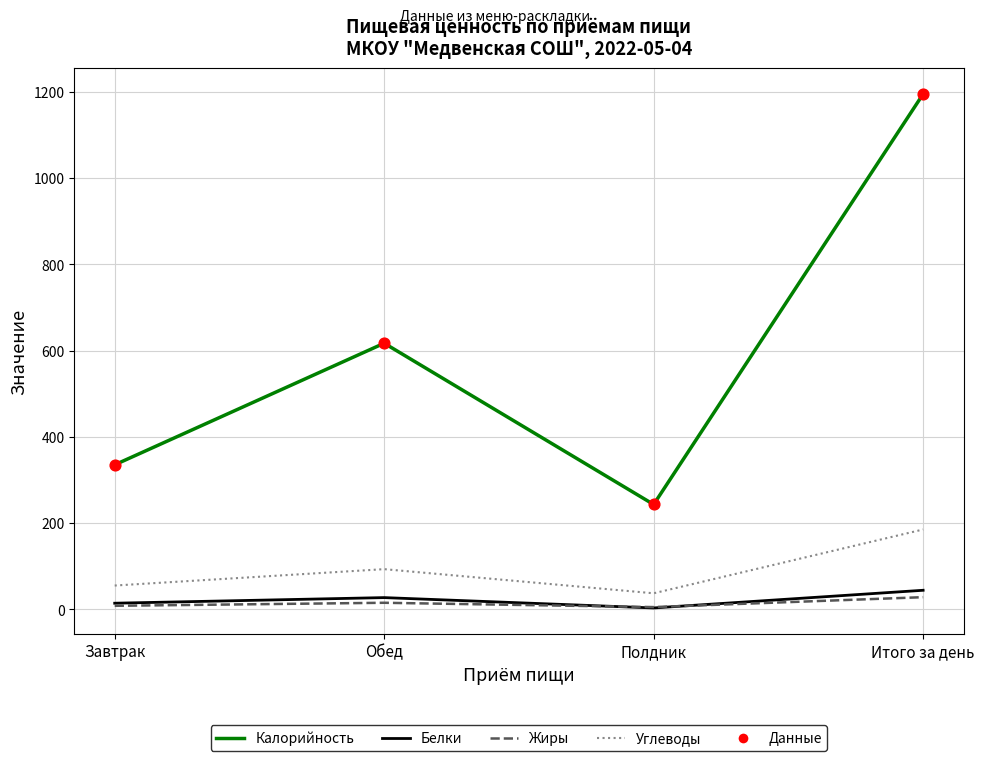

Is the value of Углеводы at Завтрак greater than the value of Белки at Полдник?

Yes